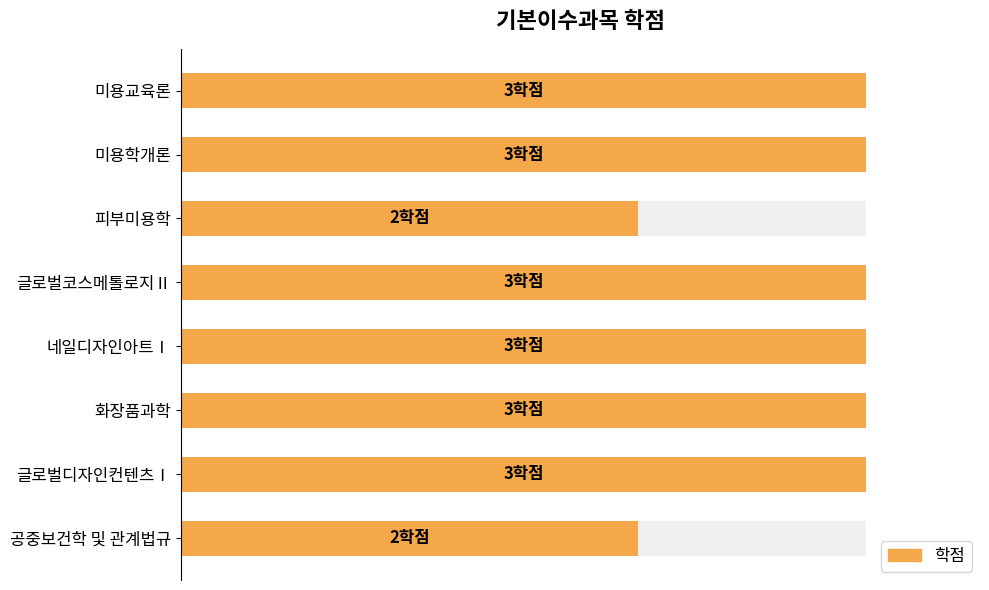

The value at 네일디자인아트Ⅰ is 3. True or false?

True